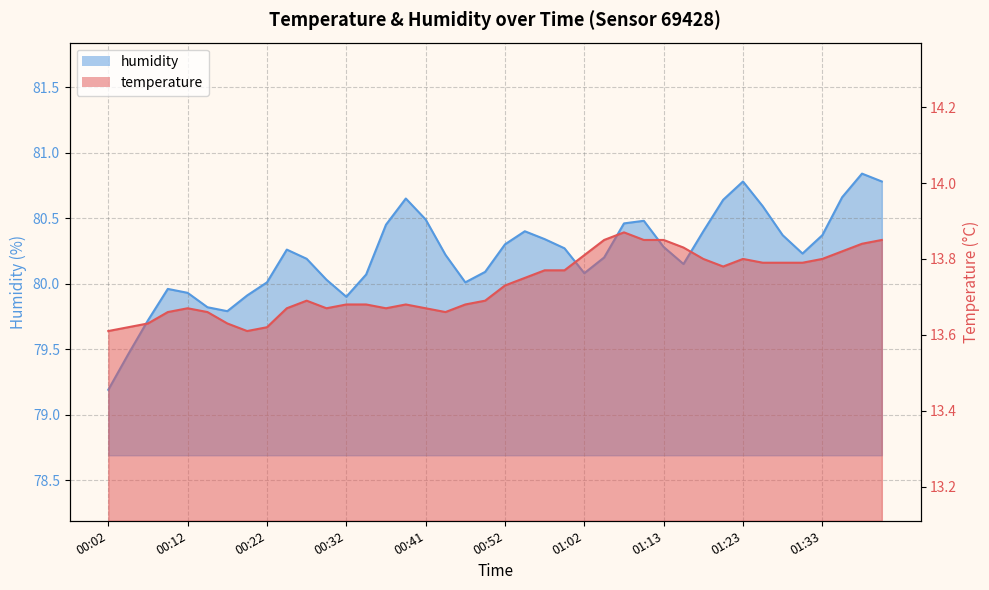

True or false: humidity and temperature intersect in this chart.

False